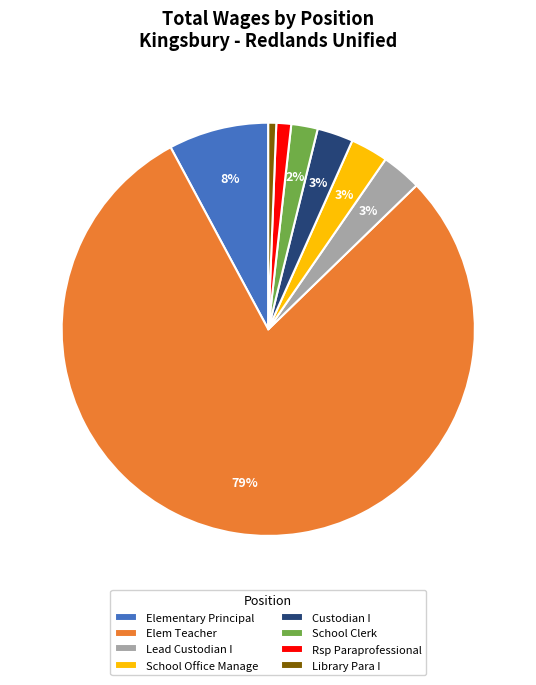

Which category has the biggest portion of the pie?

Elem Teacher